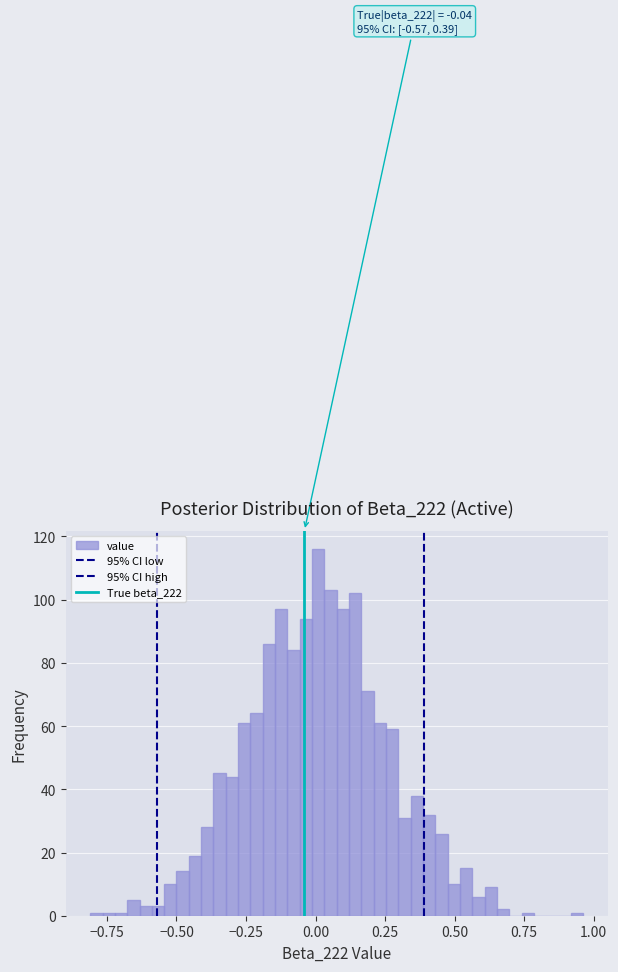

Read against the x-axis, roughly where is the centre of the tallest bar?

0.00